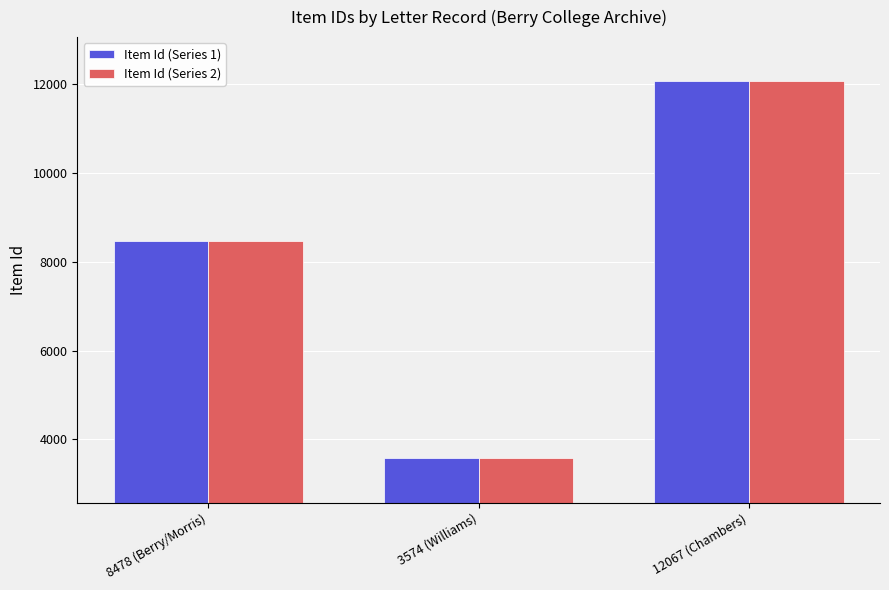

What is the average value of the Item Id (Series 2) series?

8040